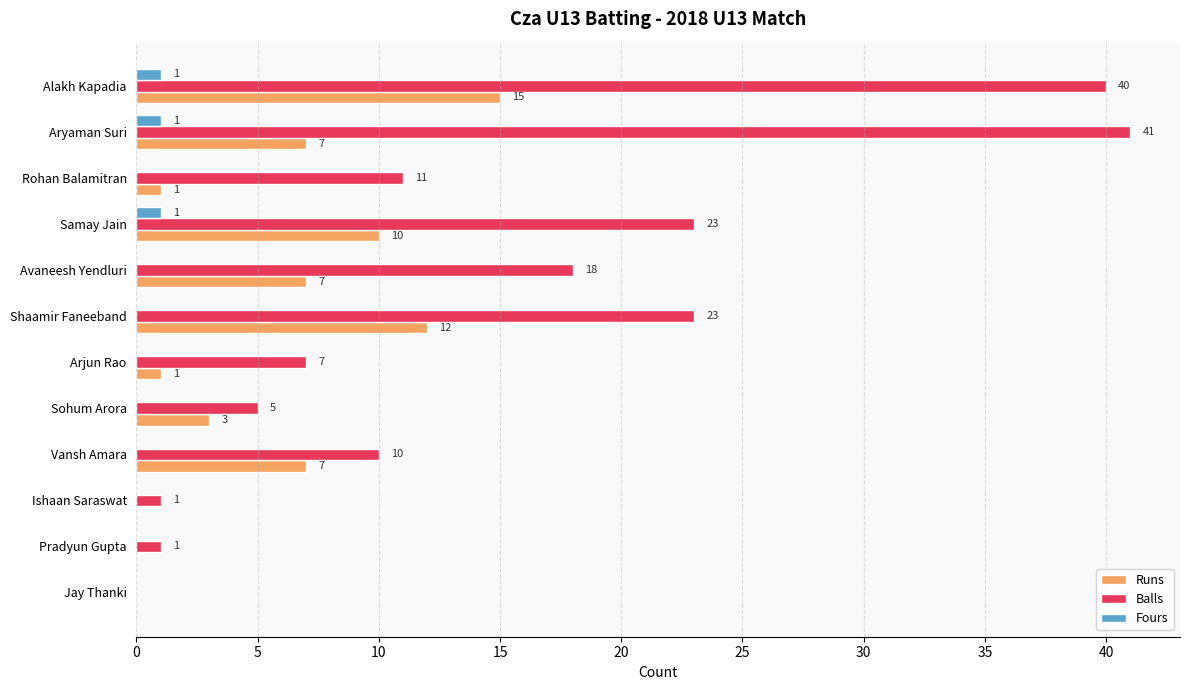

What are all the series names shown in the legend?

Runs, Balls, Fours